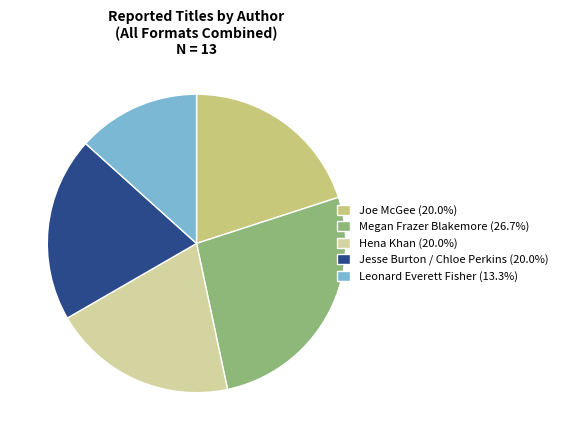

Does Leonard Everett Fisher (13.3%) represent more than half of the total?

No